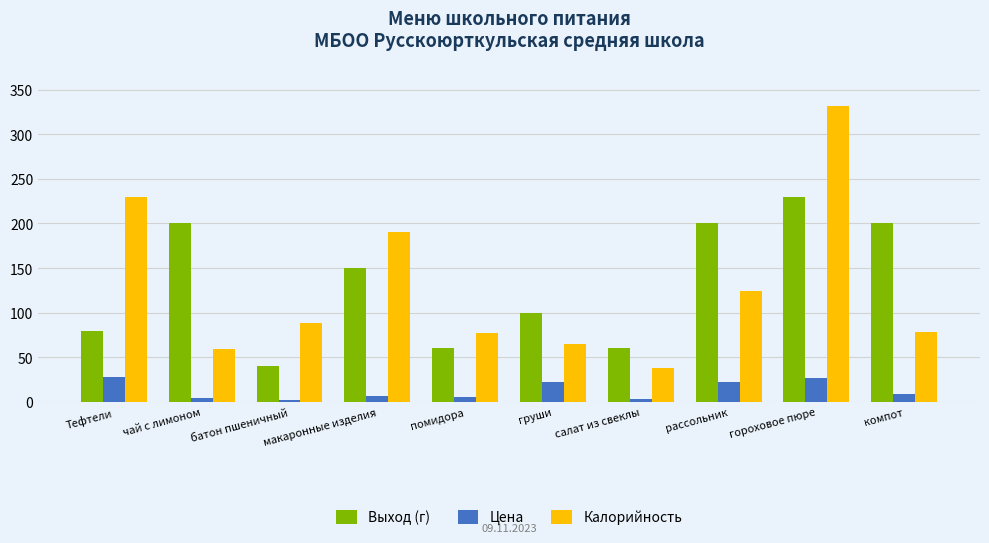

Rank the series at помидора from highest to lowest value.

Калорийность, Выход (г), Цена